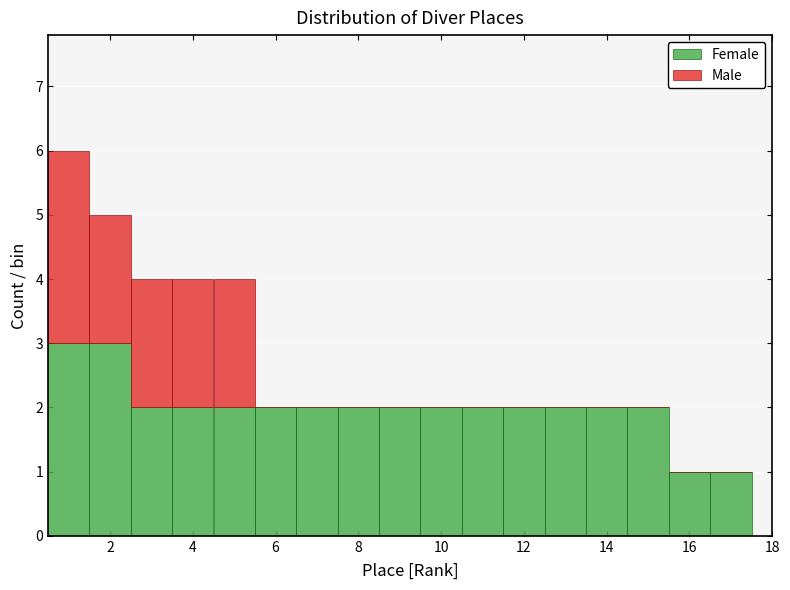

Which range on the x-axis has the tallest stacked bar (by total height)?

0.5 to 1.5